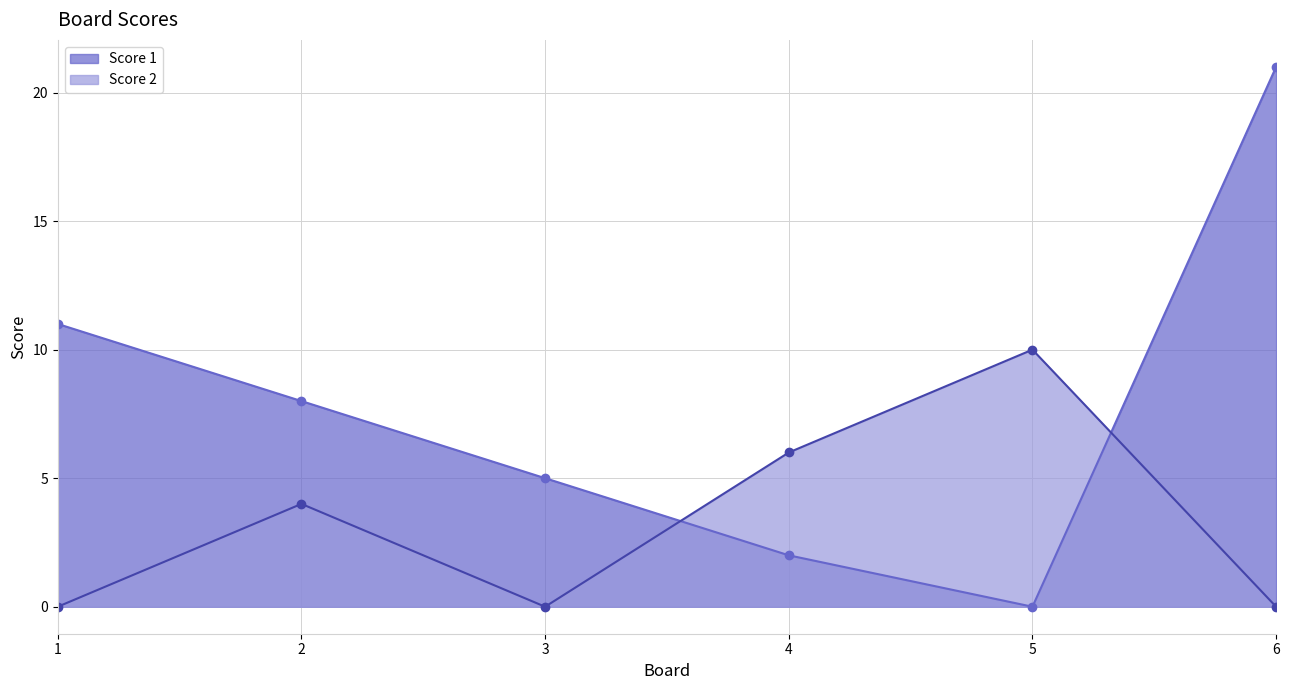

What is the difference between the maximum and minimum values in the Score 2 series?

10